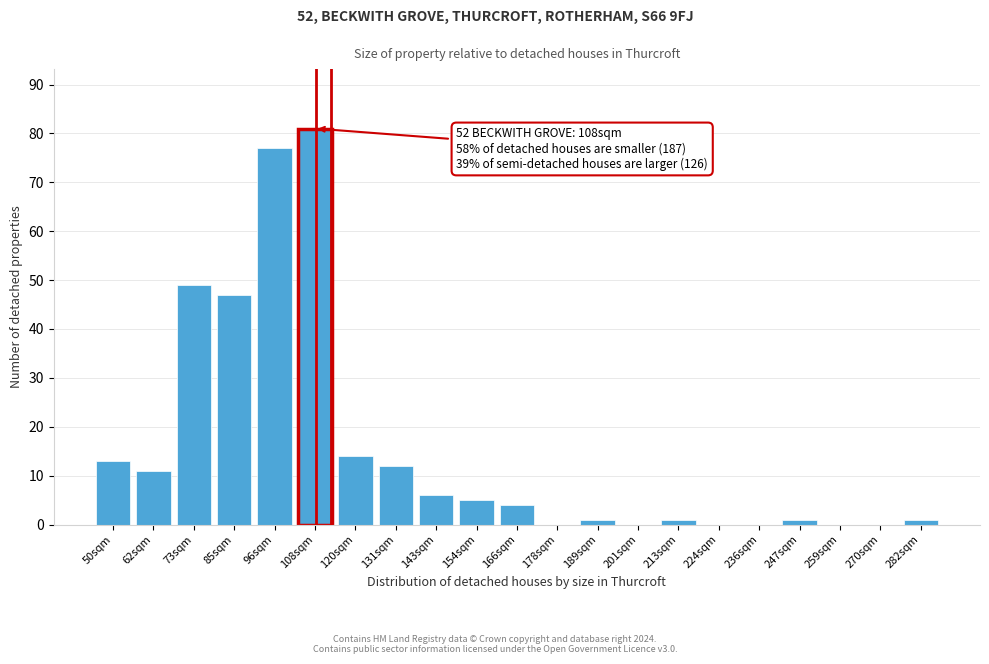

Reading left to right, what are all the values shown in this chart?

50sqm=13	62sqm=11	73sqm=49	85sqm=47	96sqm=77	108sqm=81	120sqm=14	131sqm=12	143sqm=6	154sqm=5	166sqm=4	178sqm=0	189sqm=1	201sqm=0	213sqm=1	224sqm=0	236sqm=0	247sqm=1	259sqm=0	270sqm=0	282sqm=1